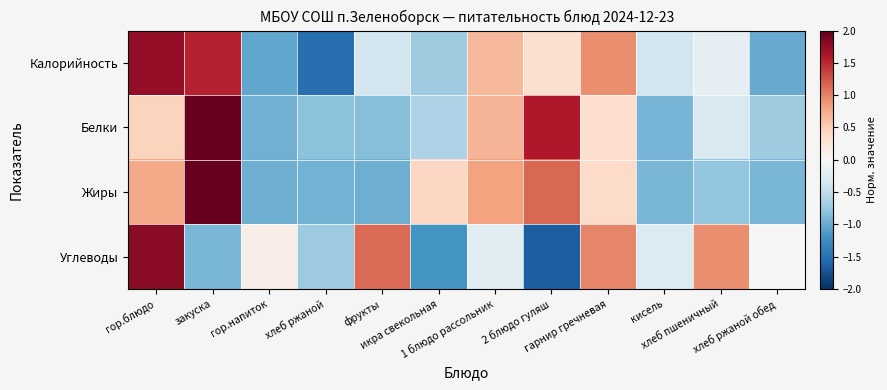

What is the greatest value displayed?

2.1